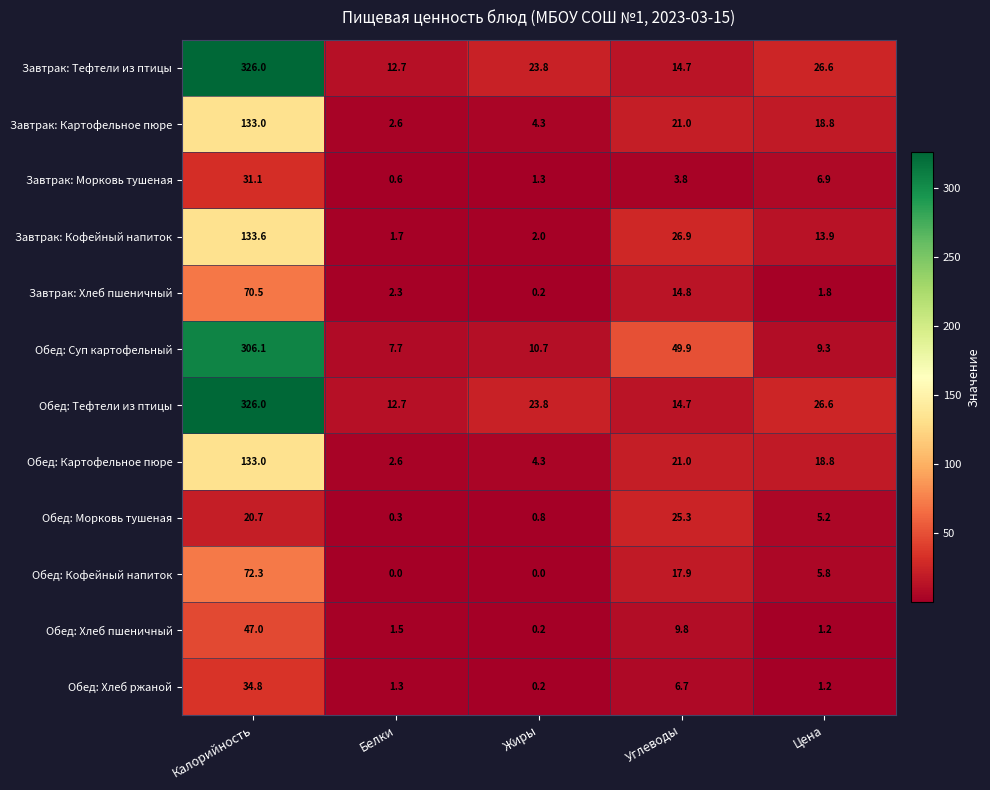

Rank the categories by Завтрак: Хлеб пшеничный value from lowest to highest.

Жиры, Цена, Белки, Углеводы, Калорийность